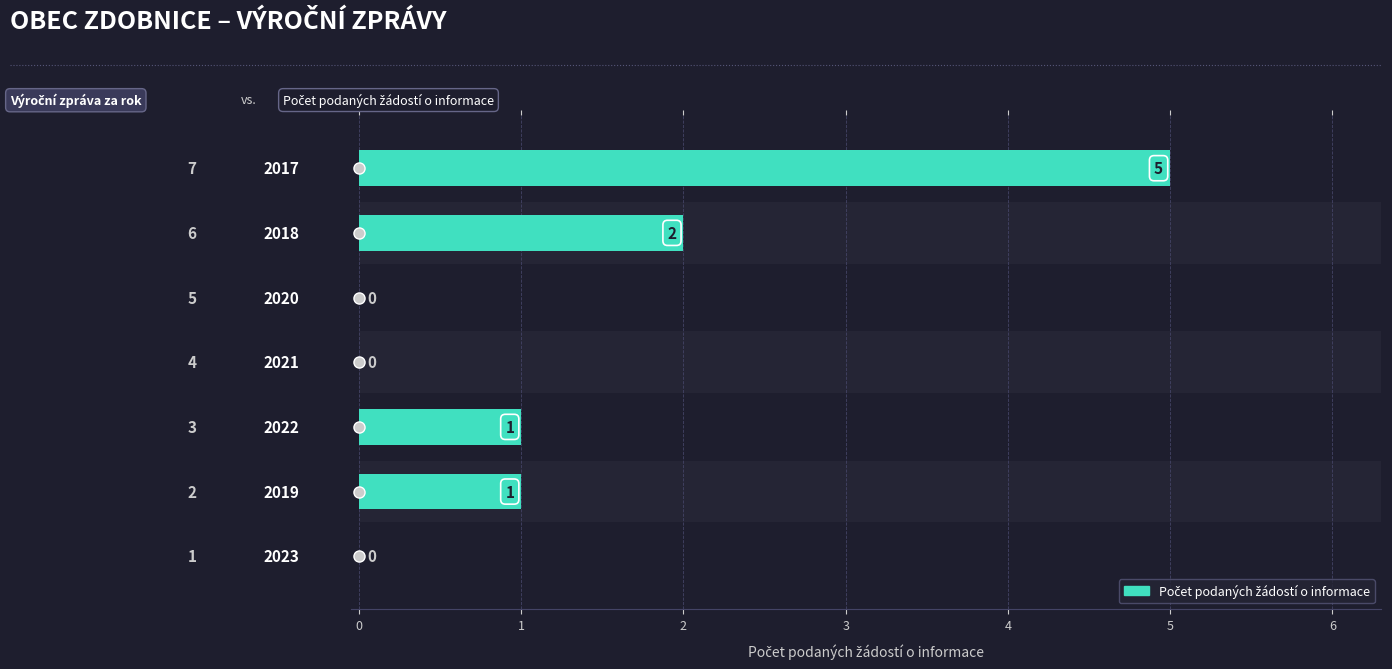

The value at 6 is 1. True or false?

False